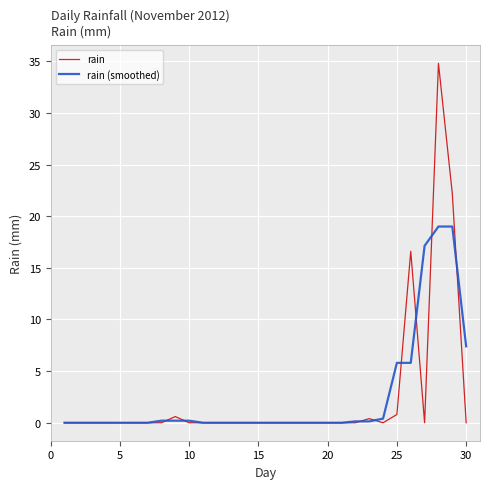

What is the maximum value for rain?

34.8